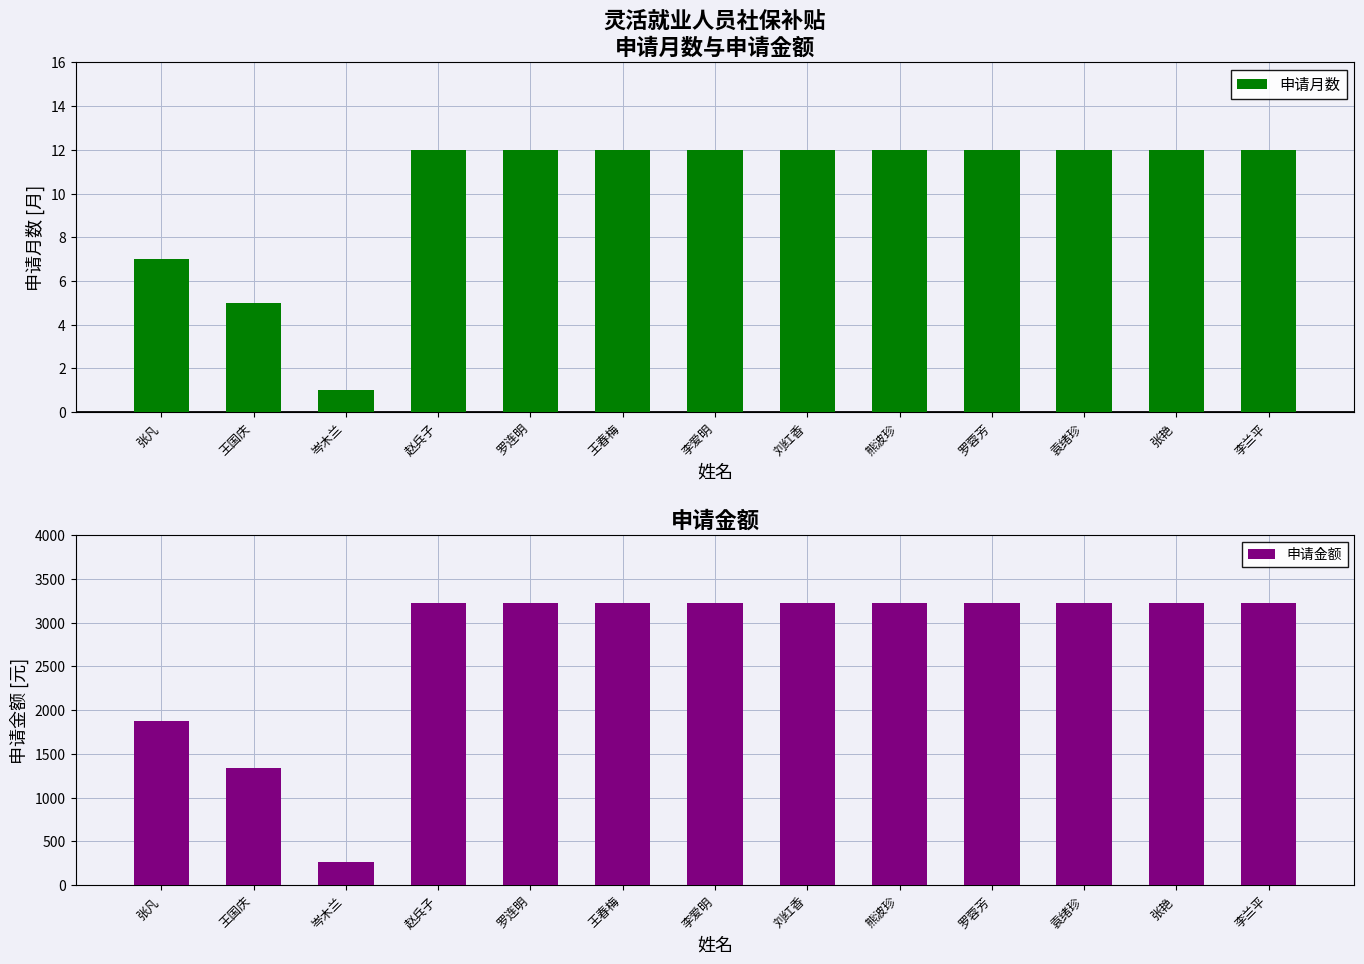

How many values in the 申请月数 series are below 12?

3